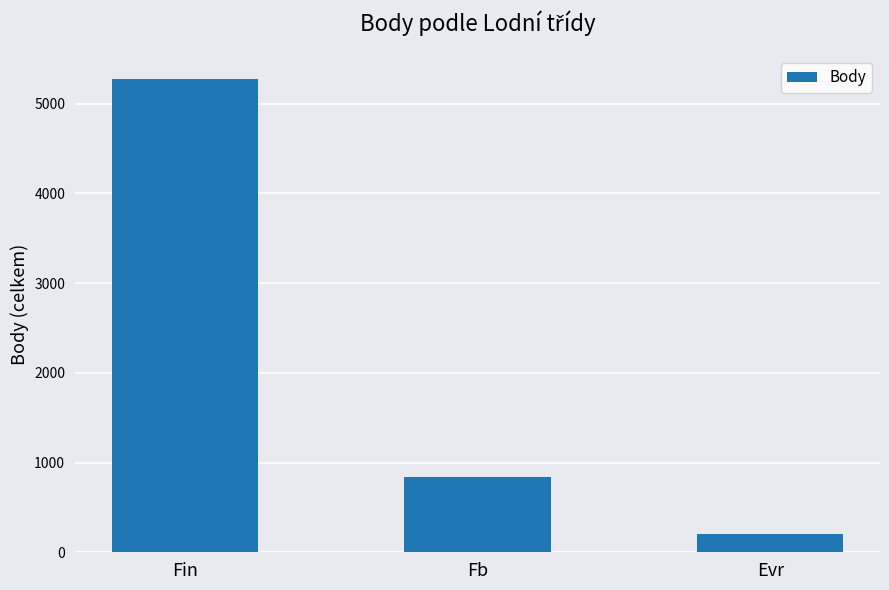

True or false: the data shows 1302 at Fb.

False